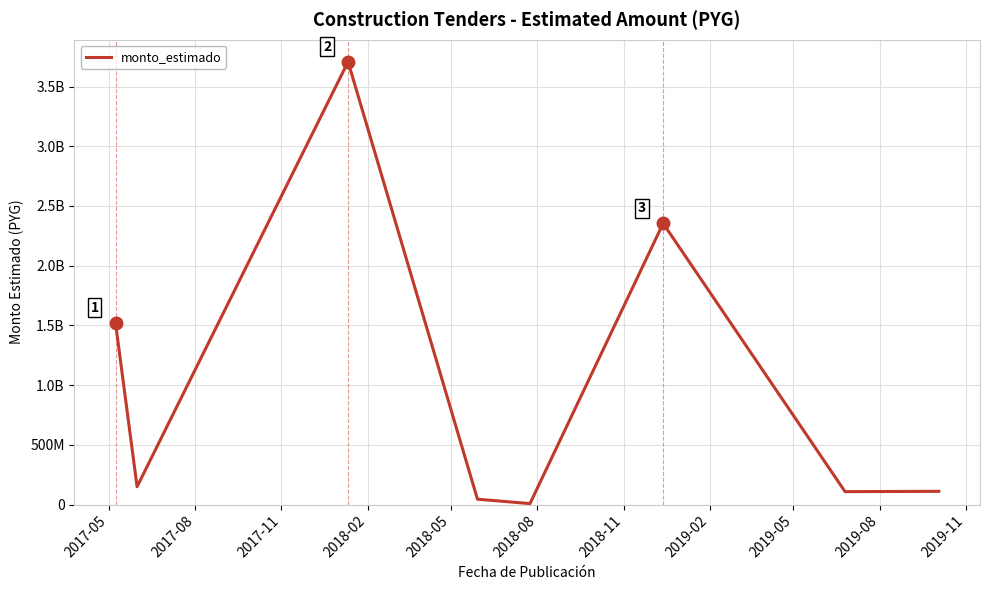

Does the chart display data point markers on the line(s)?

No